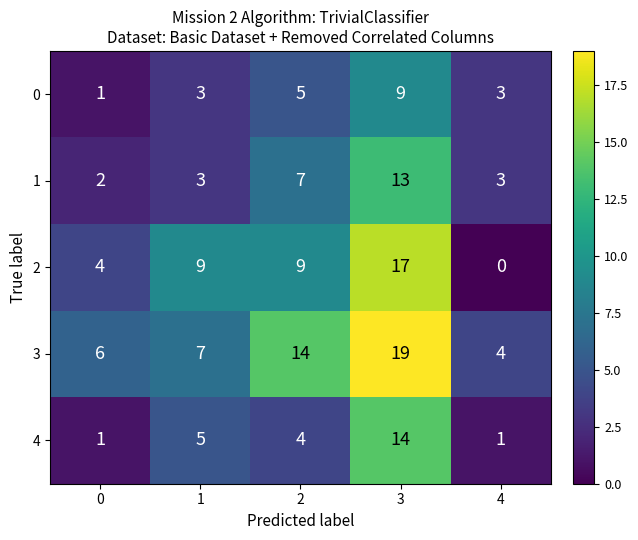

What is the difference between the maximum and minimum values in the 1 series?

11